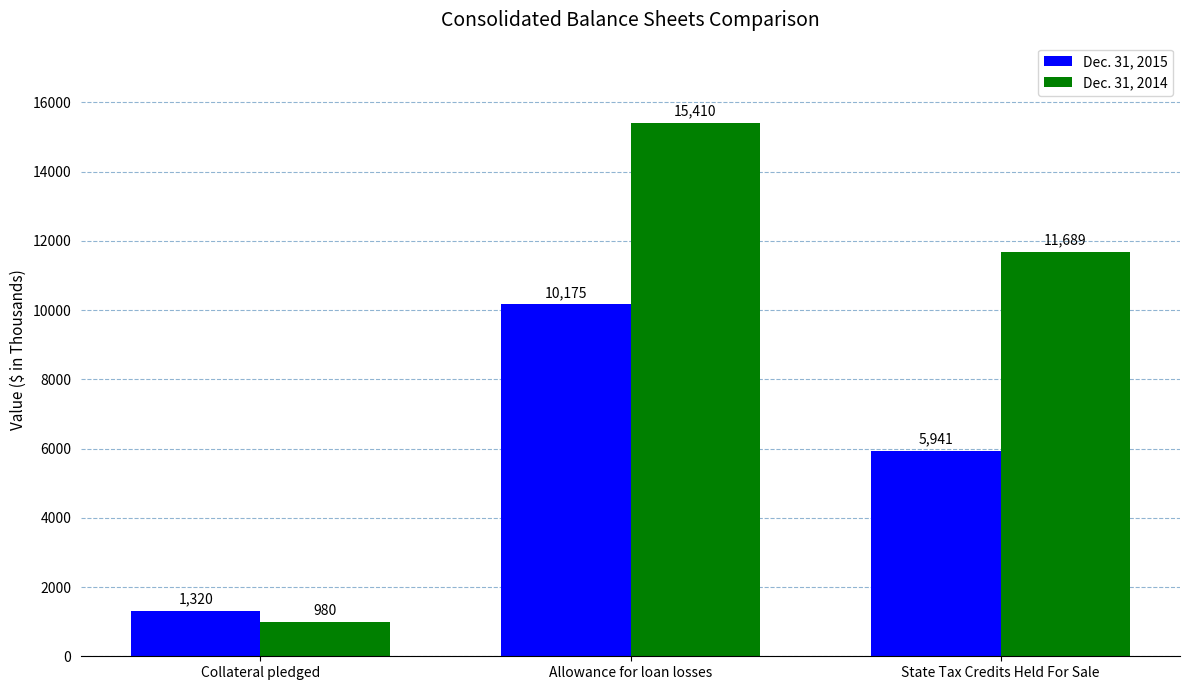

Rank the series at State Tax Credits Held For Sale from lowest to highest value.

Dec. 31, 2015, Dec. 31, 2014